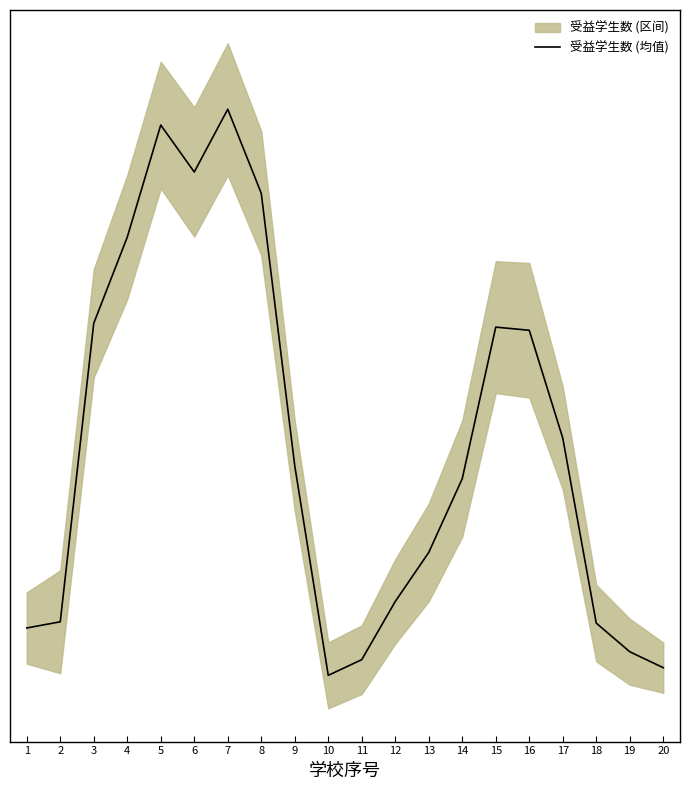

Reading right to left, extract all data points from this chart.

20=241.3	19=281.7	18=354.0	17=821.7	16=1094.0	15=1102.0	14=719.0	13=532.7	12=408.7	11=261.7	10=222.0	9=751.7	8=1440.3	7=1652.7	6=1494.0	5=1612.7	4=1329.3	3=1111.7	2=357.3	1=341.7